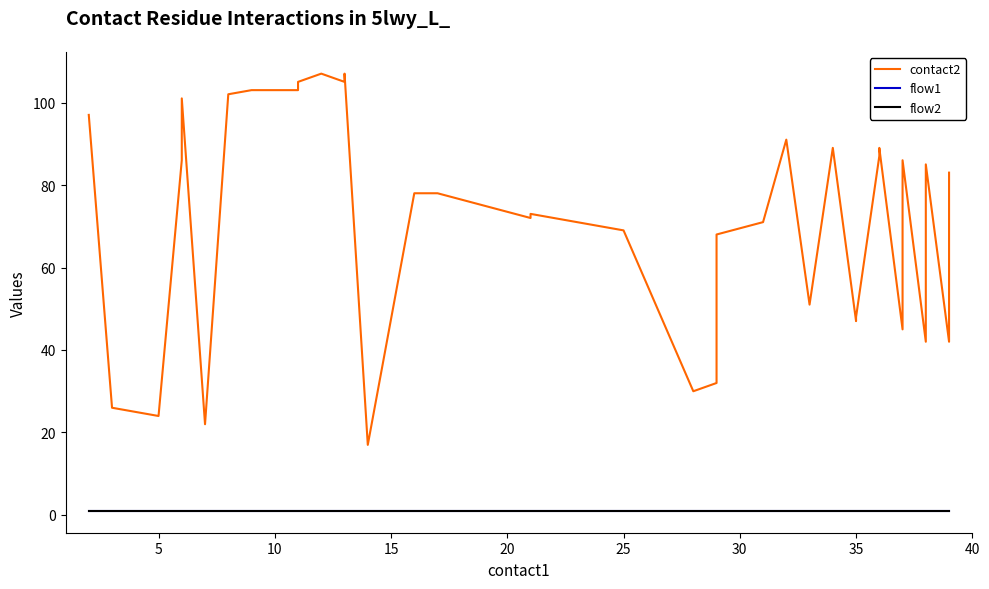

True or false: contact2 and flow1 intersect in this chart.

False